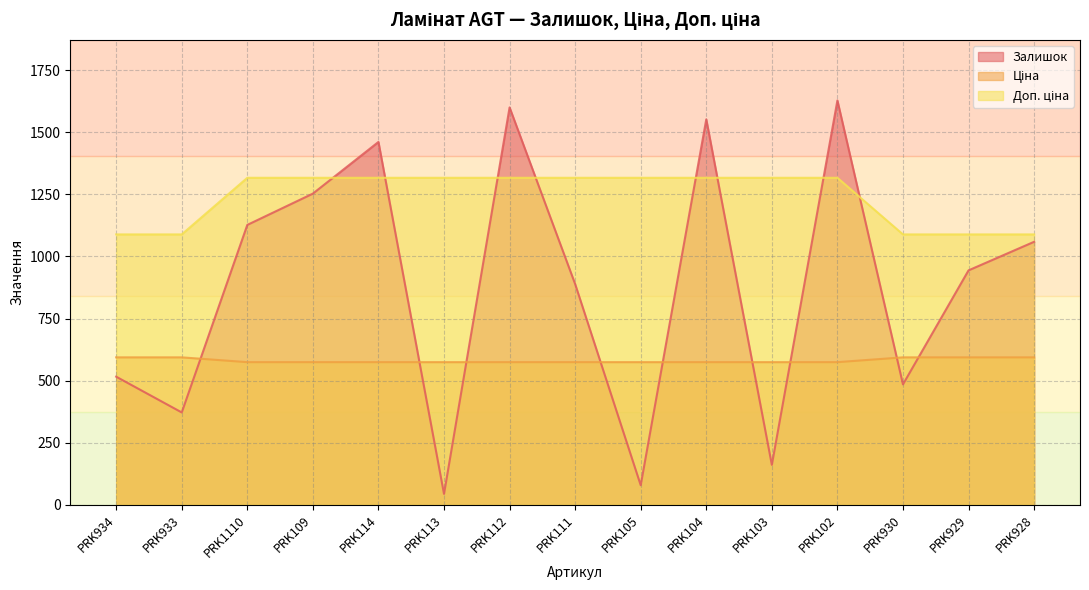

True or false: Доп. ціна has more than 0 points higher than both neighbors.

False